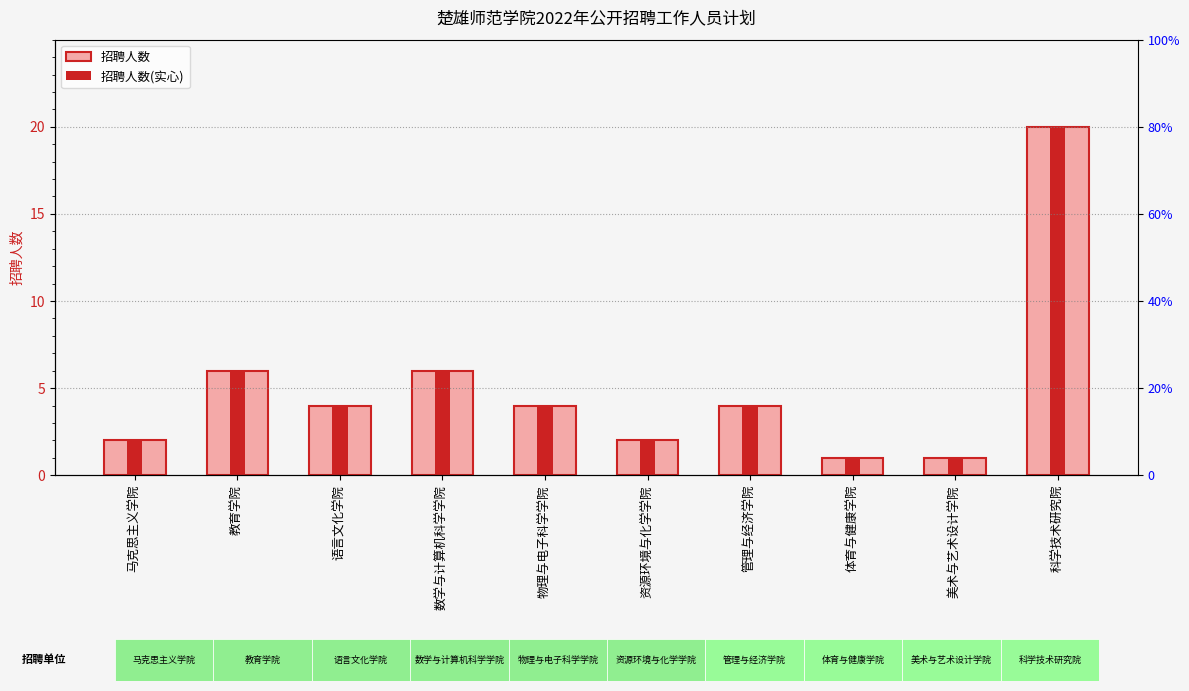

What are all the series names shown in the legend?

招聘人数, 招聘人数(实心)